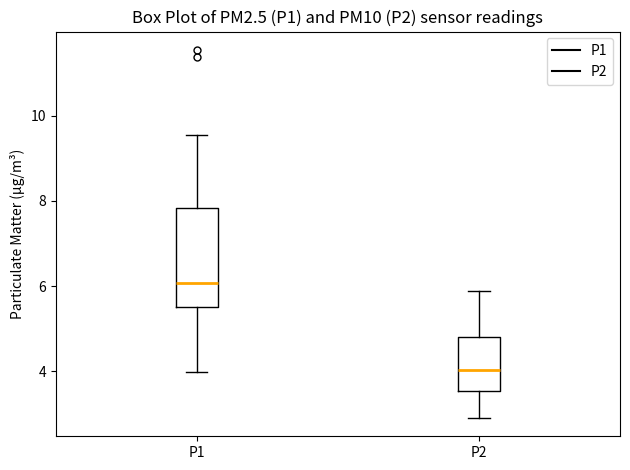

Reading left to right, transcribe this box plot: for each box, give where its median line is, the range the box spans, and where its two whiskers end, as read against the y-axis. The values are not printed on the chart, so give them approximately, as read against the axis.

P1: median 6.0, box 5.6 to 7.8, whiskers 4.0 to 9.6
P2: median 4.0, box 3.6 to 4.8, whiskers 3.0 to 5.8